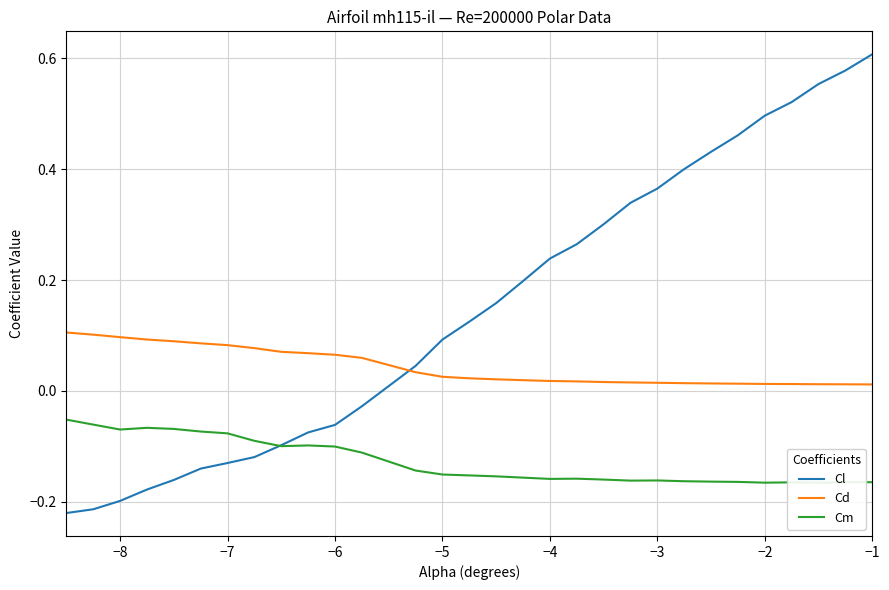

True or false: Cd has more than 1 points higher than both neighbors.

False